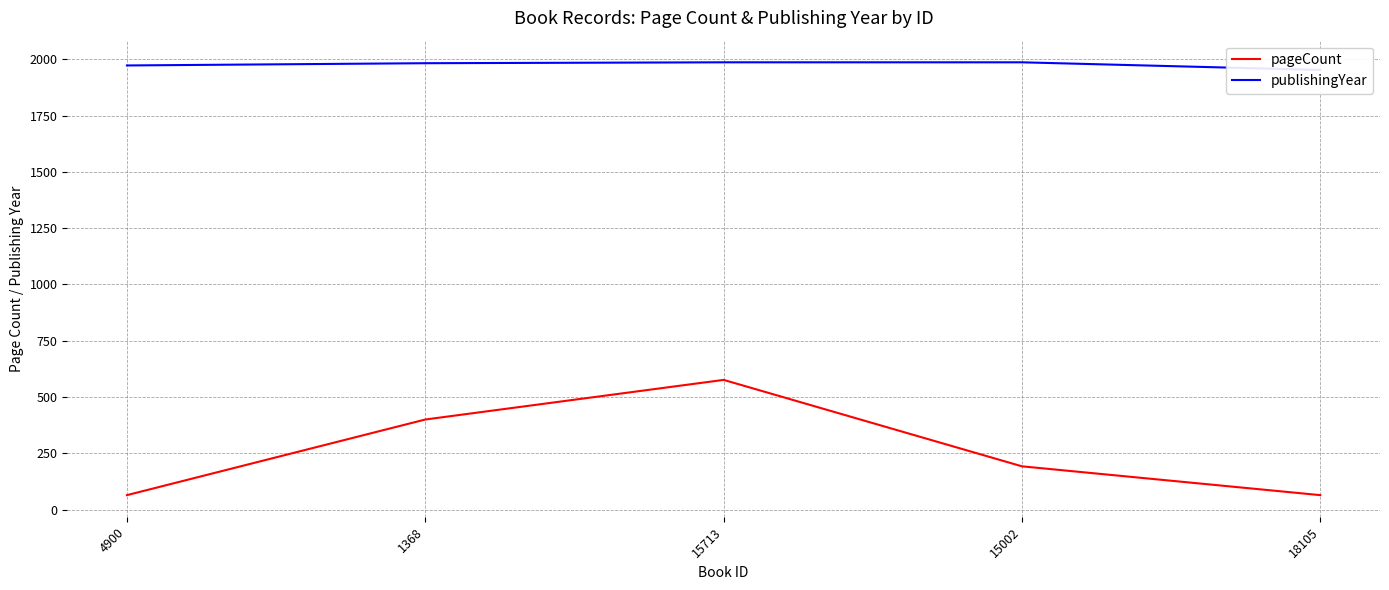

List the series in order of their overall mean, lowest first.

pageCount, publishingYear